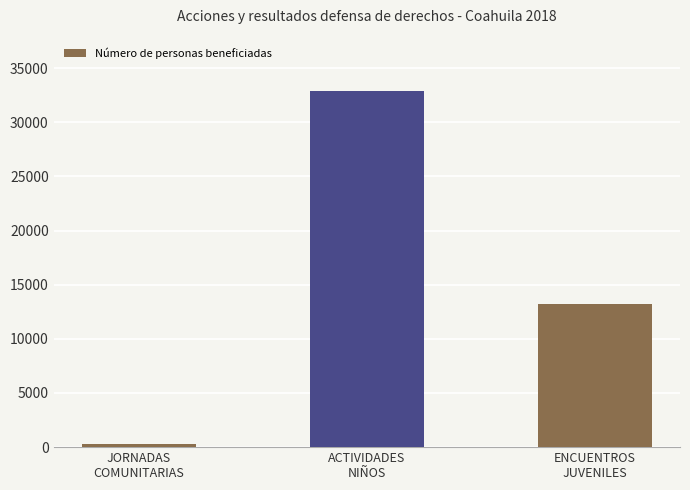

Which has a higher value, ENCUENTROS
JUVENILES or ACTIVIDADES
NIÑOS?

ACTIVIDADES
NIÑOS